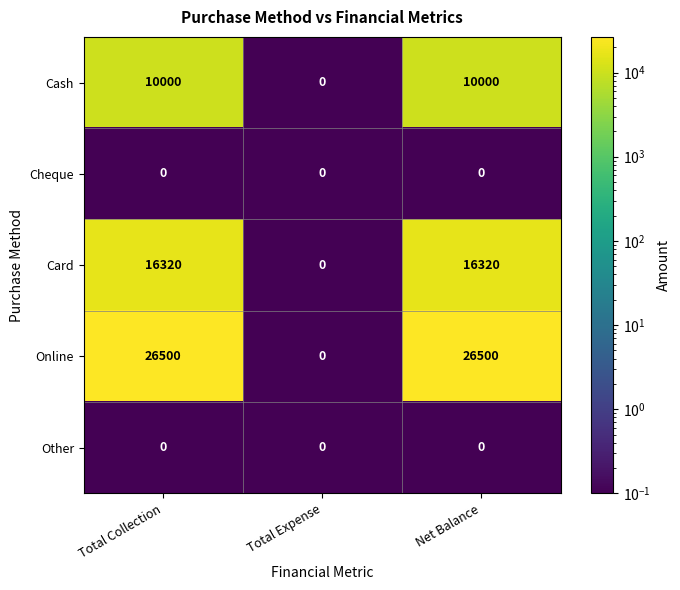

Reading right to left, transcribe all the data shown in this chart.

Cash: Net Balance=10000	Total Expense=0	Total Collection=10000
Cheque: Net Balance=0	Total Expense=0	Total Collection=0
Card: Net Balance=16320	Total Expense=0	Total Collection=16320
Online: Net Balance=26500	Total Expense=0	Total Collection=26500
Other: Net Balance=0	Total Expense=0	Total Collection=0